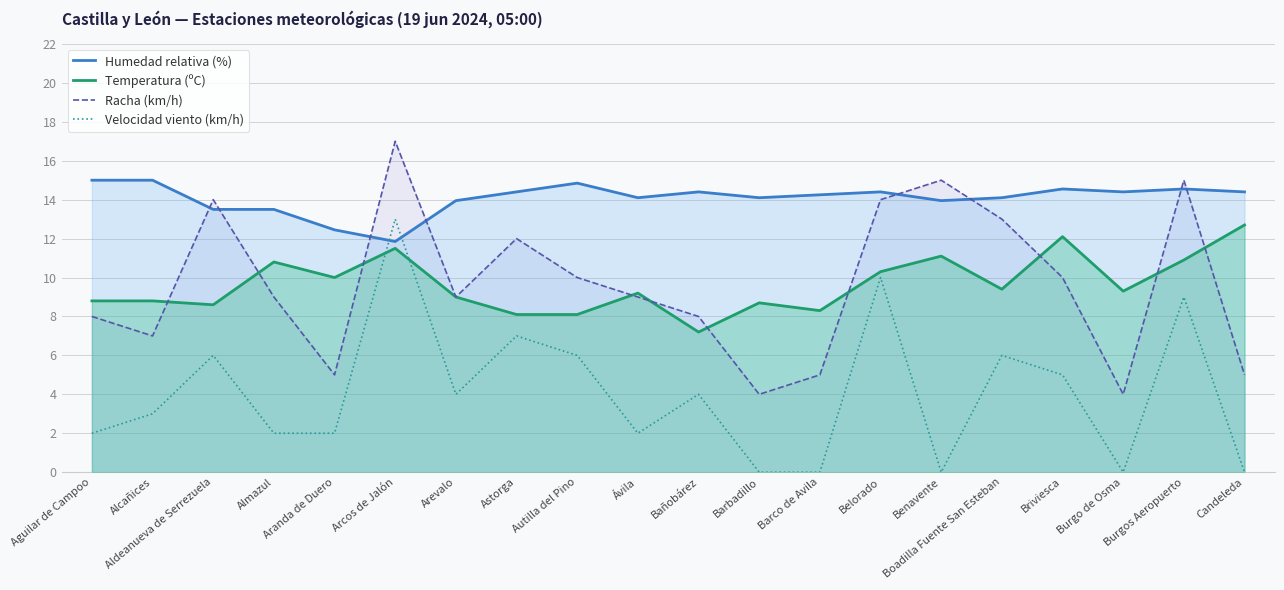

After their last crossing, which series has the higher values: Racha (km/h) or Humedad relativa (%)?

Humedad relativa (%)